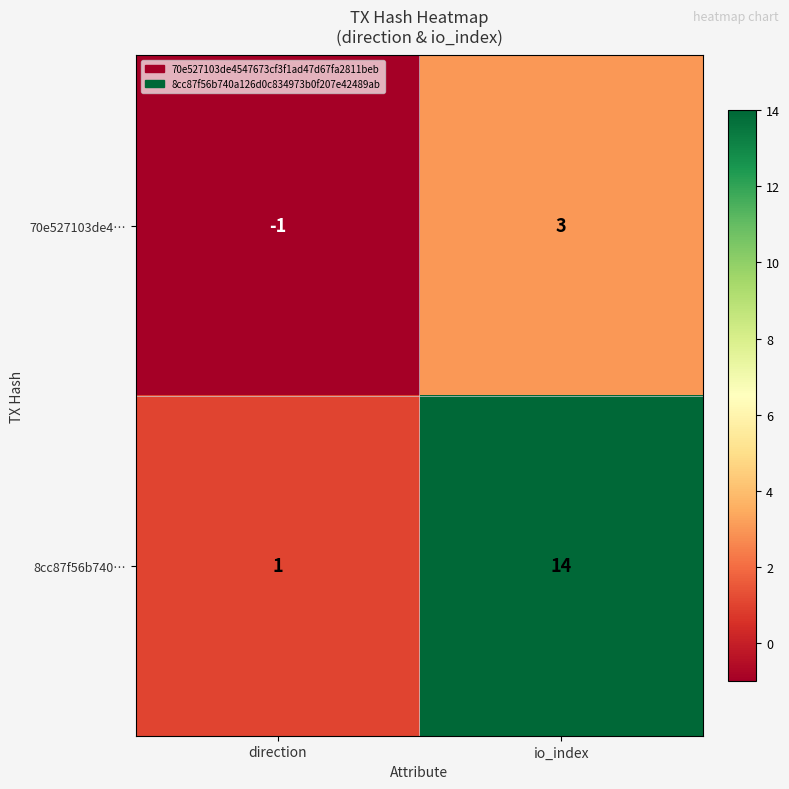

What is the sum of all 8cc87f56b740… values?

15